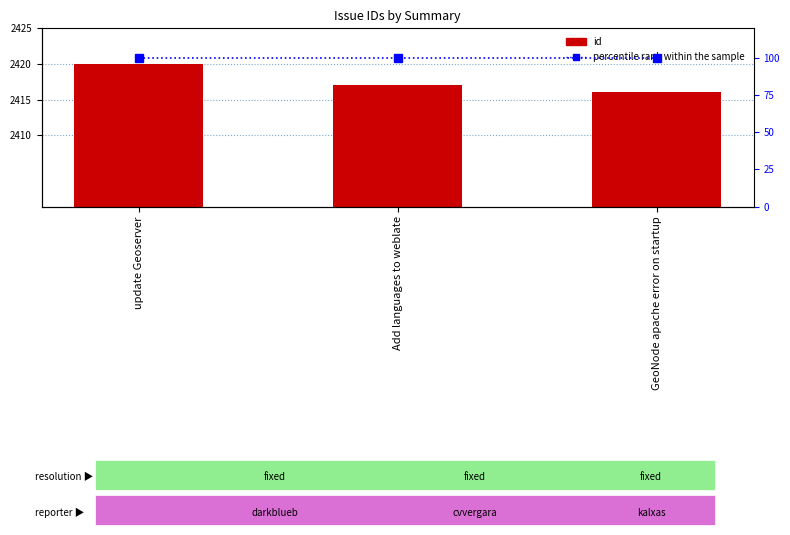

What is the average value of the id series?

2418